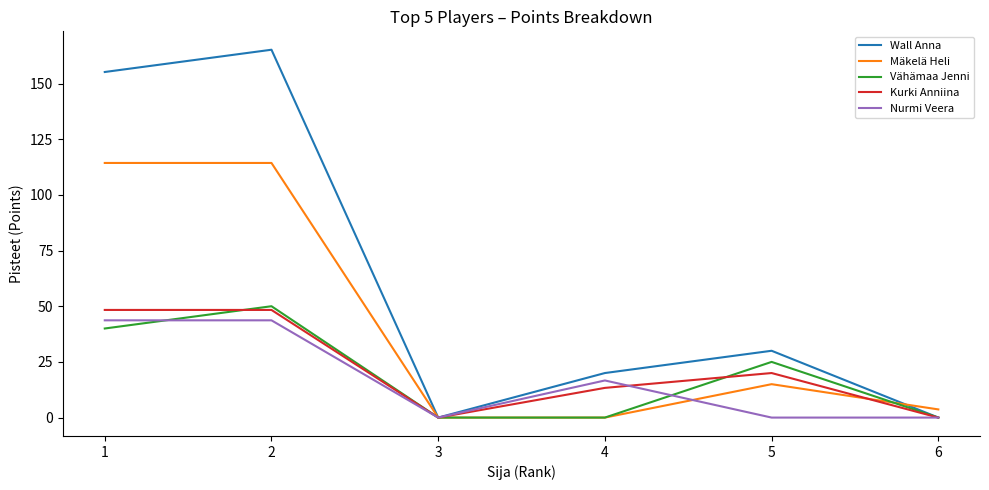

What are all the series names shown in the legend?

Wall Anna, Mäkelä Heli, Vähämaa Jenni, Kurki Anniina, Nurmi Veera